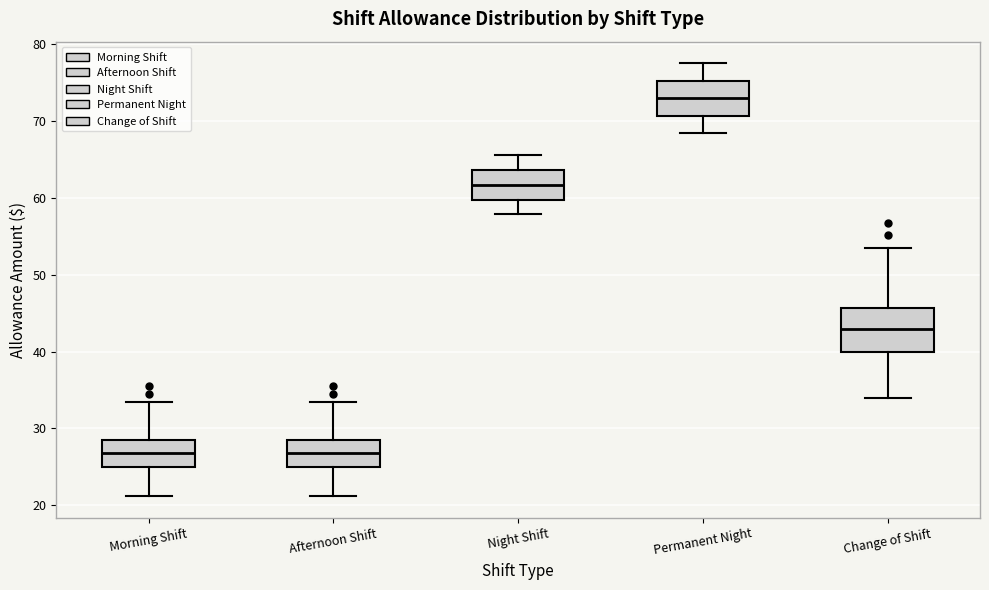

Reading left to right, transcribe this box plot: for each box, give where its median line is, the range the box spans, and where its two whiskers end, as read against the y-axis. The values are not printed on the chart, so give them approximately, as read against the axis.

Morning Shift: median 27, box 25 to 29, whiskers 21 to 33
Afternoon Shift: median 27, box 25 to 29, whiskers 21 to 33
Night Shift: median 62, box 60 to 64, whiskers 58 to 66
Permanent Night: median 73, box 71 to 75, whiskers 68 to 78
Change of Shift: median 43, box 40 to 46, whiskers 34 to 54